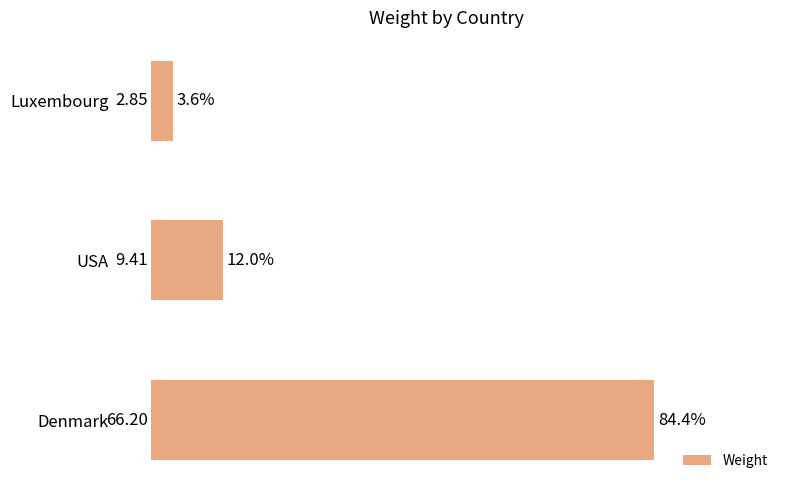

List the labels in order of value, smallest first.

Luxembourg, USA, Denmark